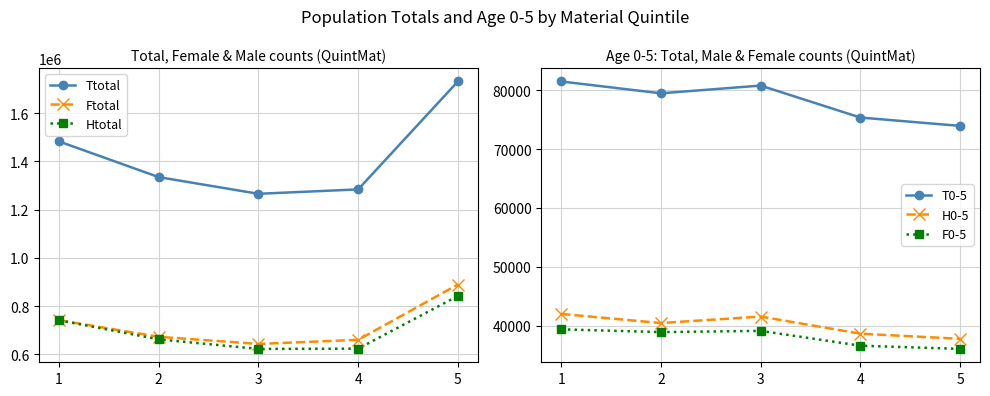

How many data points in F0-5 are less than 38955?

2